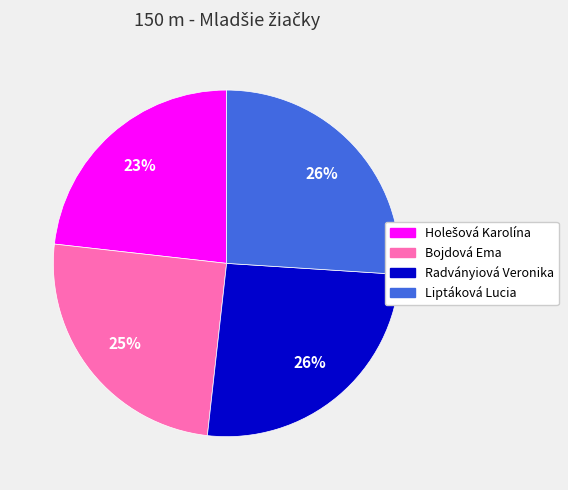

Which has a higher value, Bojdová Ema or Radványiová Veronika?

Radványiová Veronika